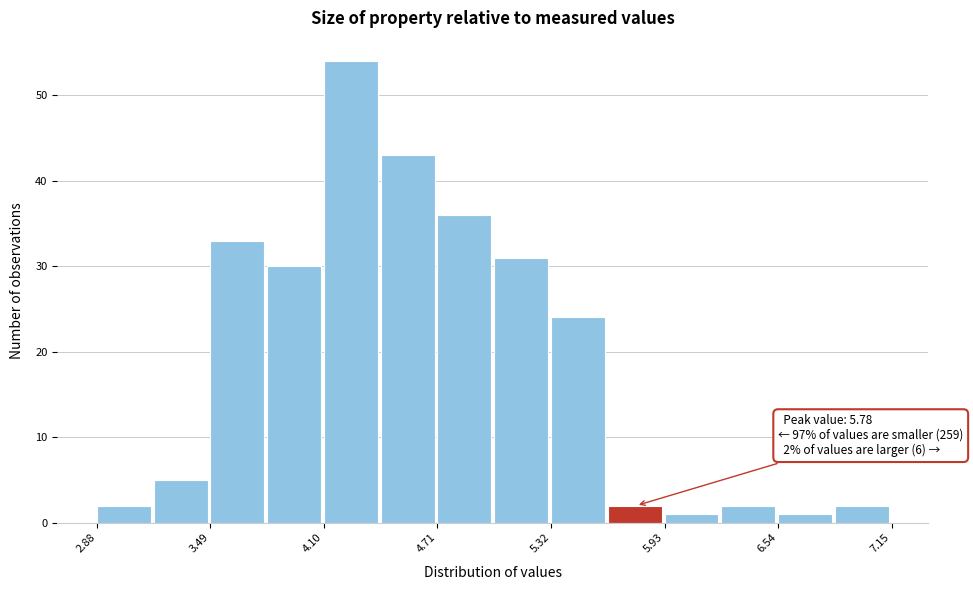

Read against the x-axis, roughly where is the centre of the tallest bar?

4.2